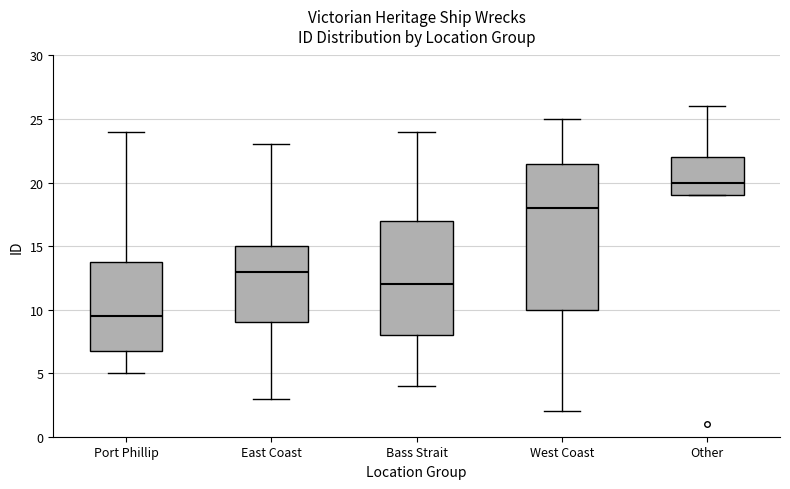

Which box is the tallest, from its lower edge to its upper edge?

West Coast